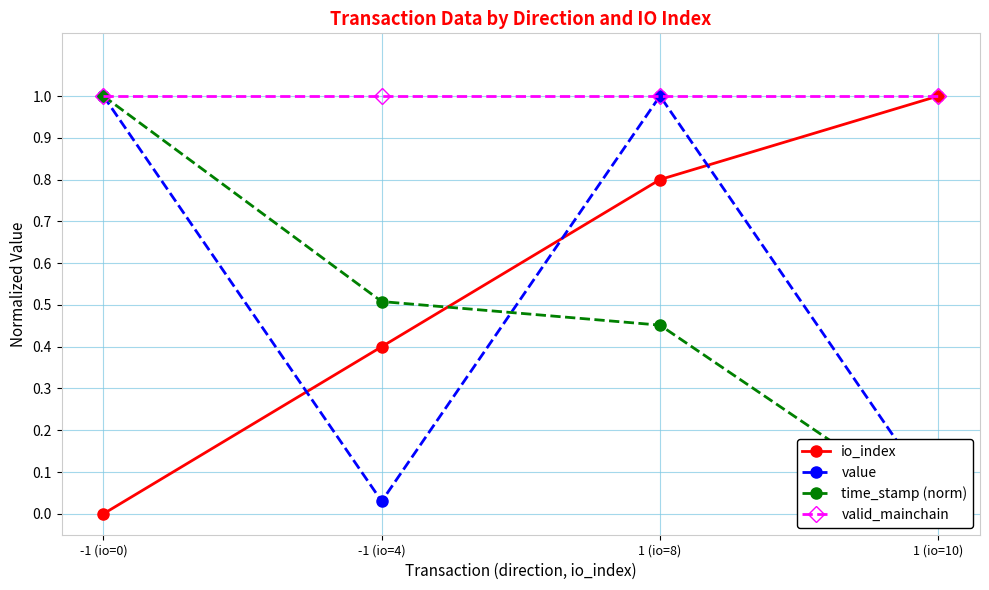

Reading right to left, extract all data points from this chart.

io_index: 1.0	0.8	0.4	0.0
value: 0.0	1.0	0.0	1.0
time_stamp (norm): 0.0	0.5	0.5	1.0
valid_mainchain: 1.0	1.0	1.0	1.0